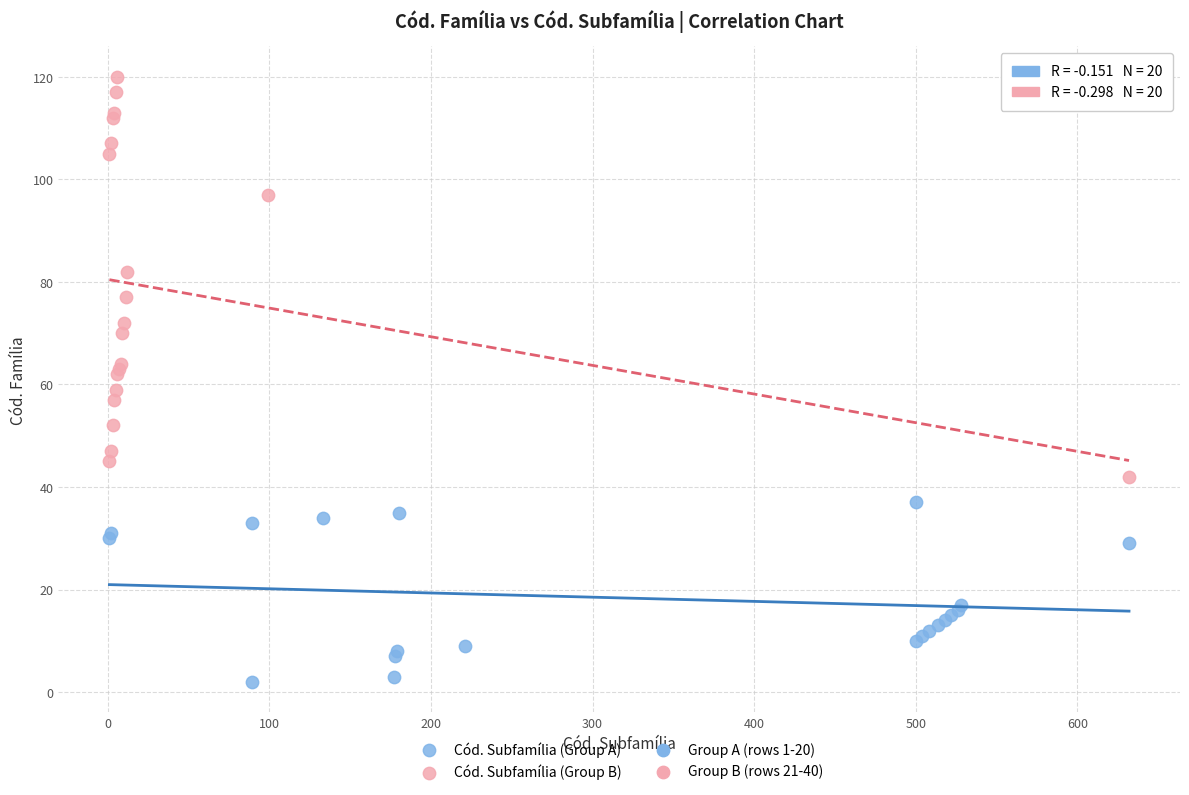

Which series contains the lowest Y value?

Cód. Subfamília (Group A)